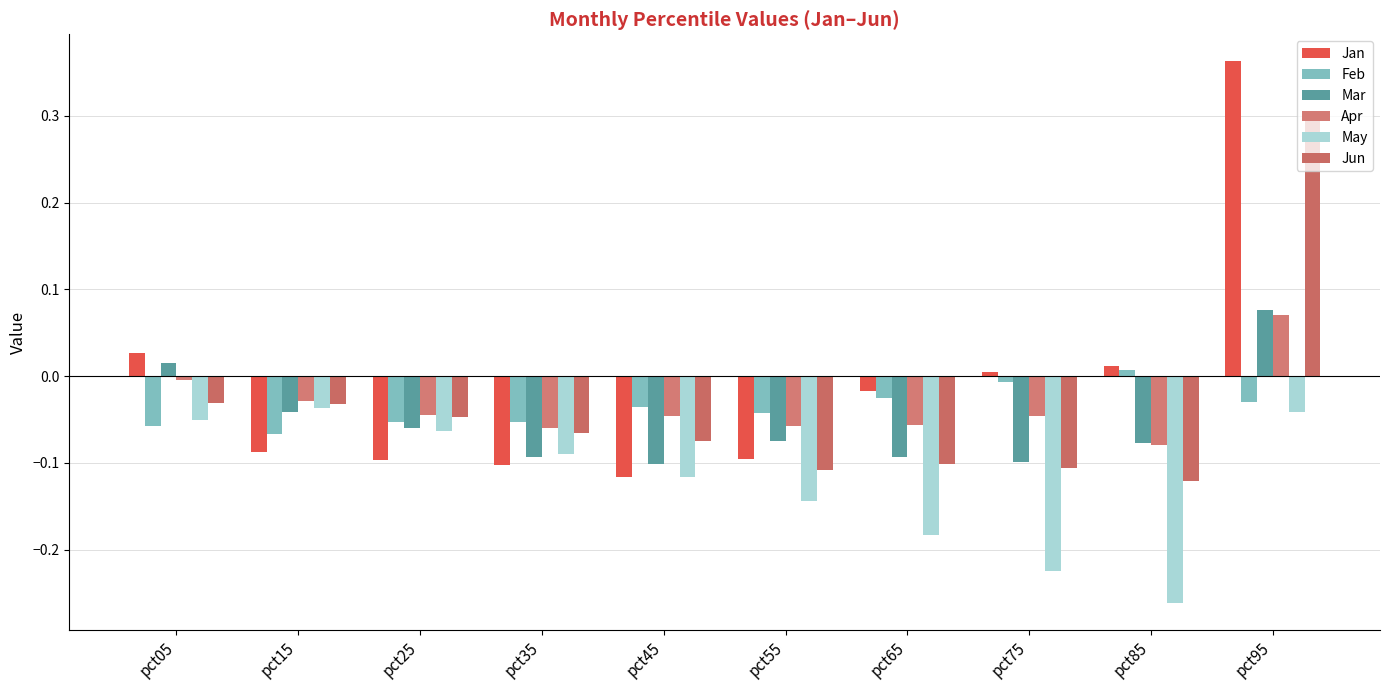

Which series has the largest total across all categories?

Jan